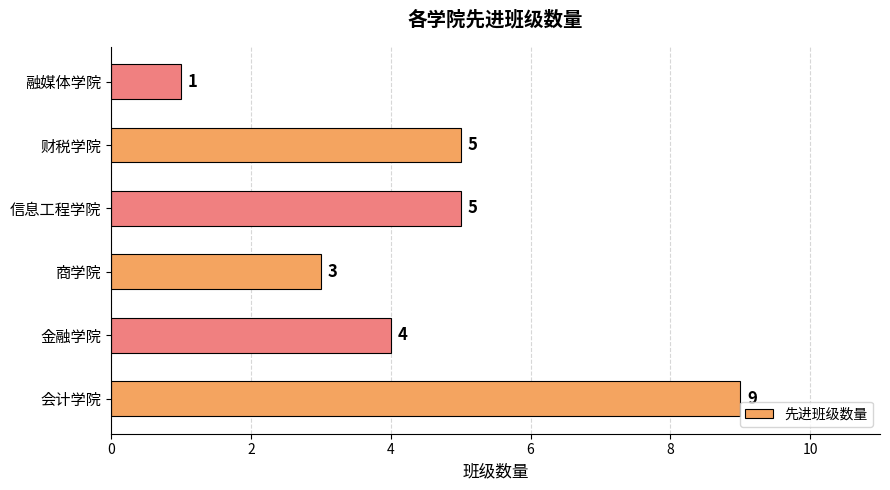

How many values are below 5?

3